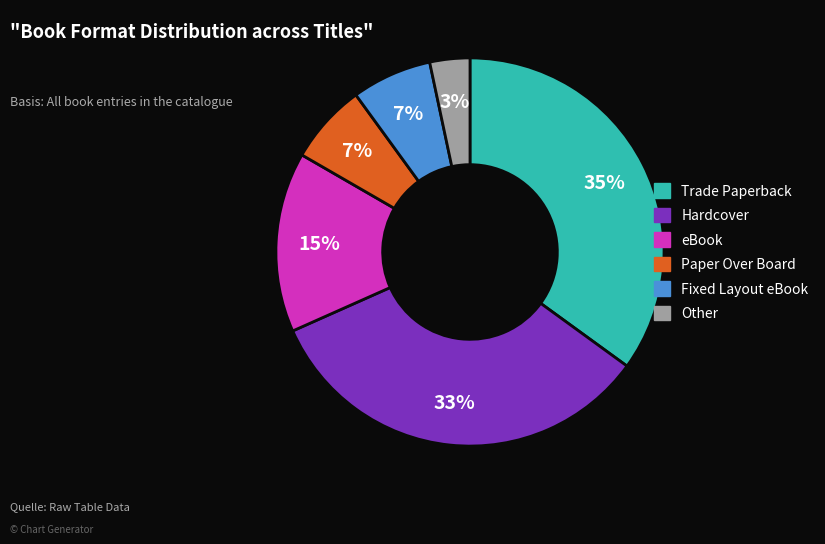

True or false: eBook accounts for 15% of the total.

True